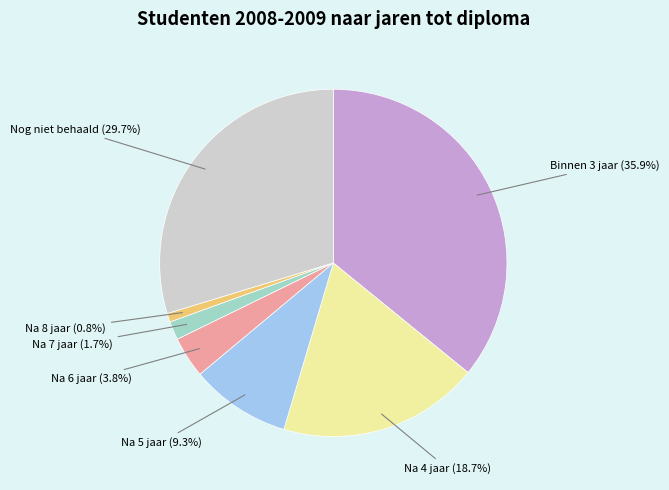

Rank the categories by value from lowest to highest.

Na 8 jaar, Na 7 jaar, Na 6 jaar, Na 5 jaar, Na 4 jaar, Nog niet behaald, Binnen 3 jaar